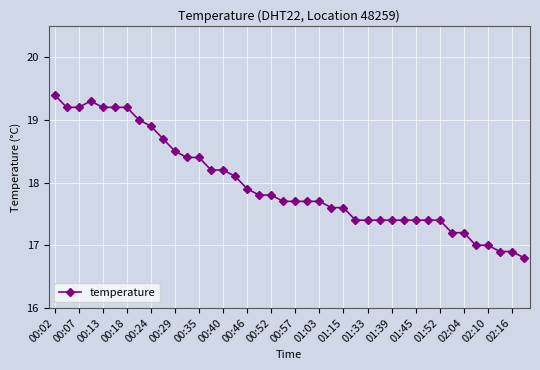

What is the value of the 36th point from the left?

17.0